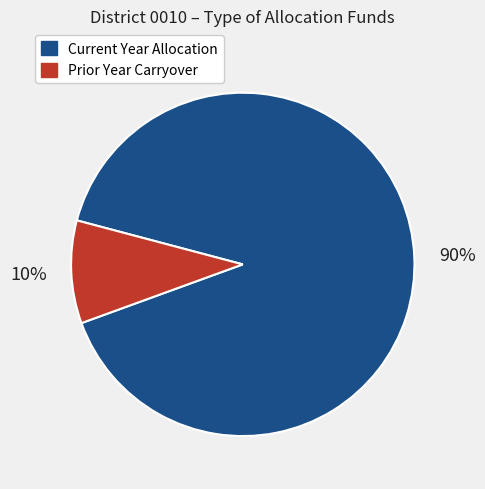

To the nearest percent, what is the average slice percentage?

50%